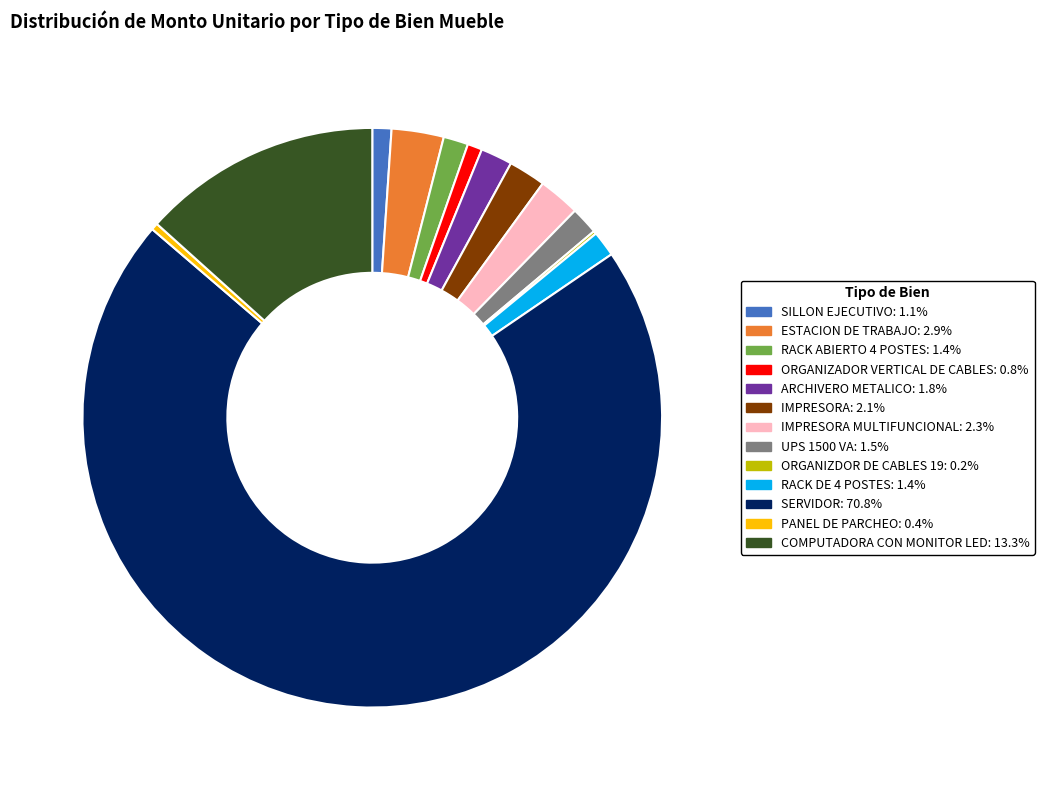

Approximately how many times larger is the value at SILLON EJECUTIVO: 1.1% compared to IMPRESORA MULTIFUNCIONAL: 2.3%?

0.5